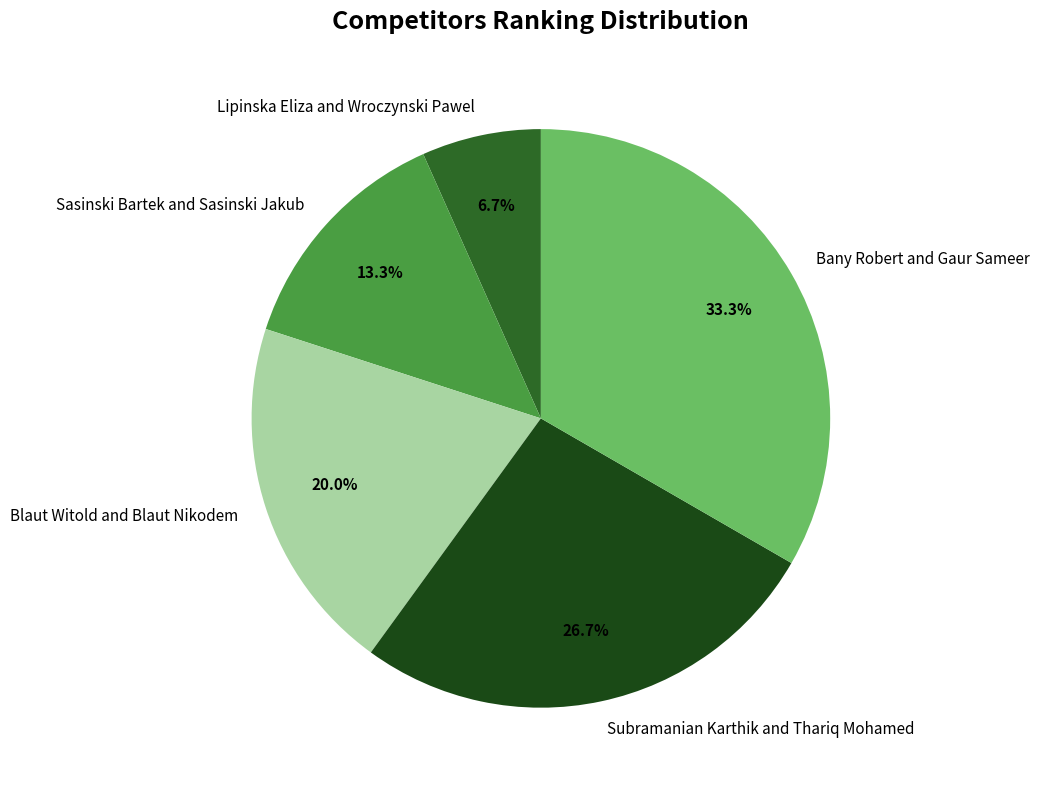

Combined, what portion of the pie is Blaut Witold and Blaut Nikodem and Sasinski Bartek and Sasinski Jakub?

33.3%